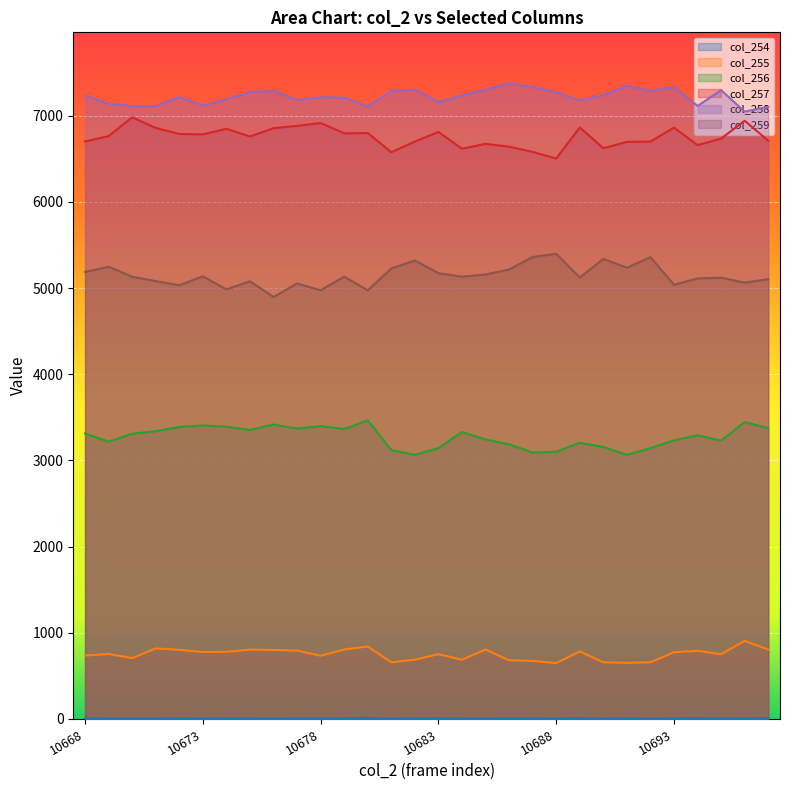

In col_256, how many points are higher than both neighbors (excluding endpoints)?

8